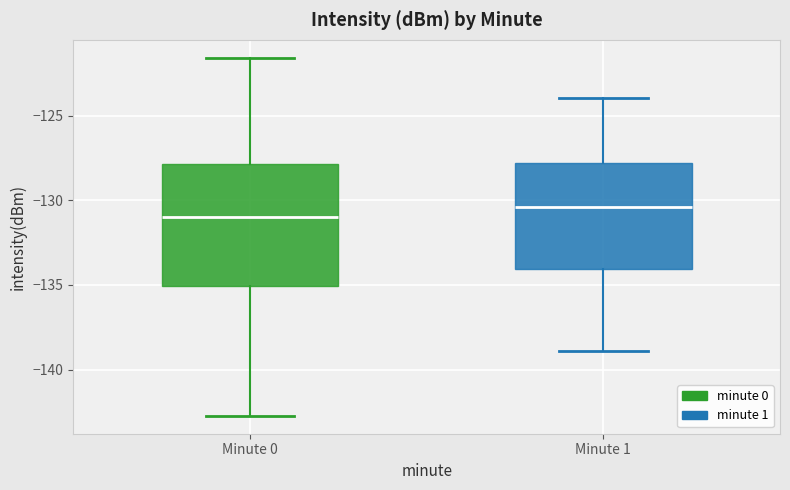

Where is the upper edge of the box for Minute 1 on the y-axis? The values are not printed on the chart, so give them approximately, as read against the axis.

-128.0